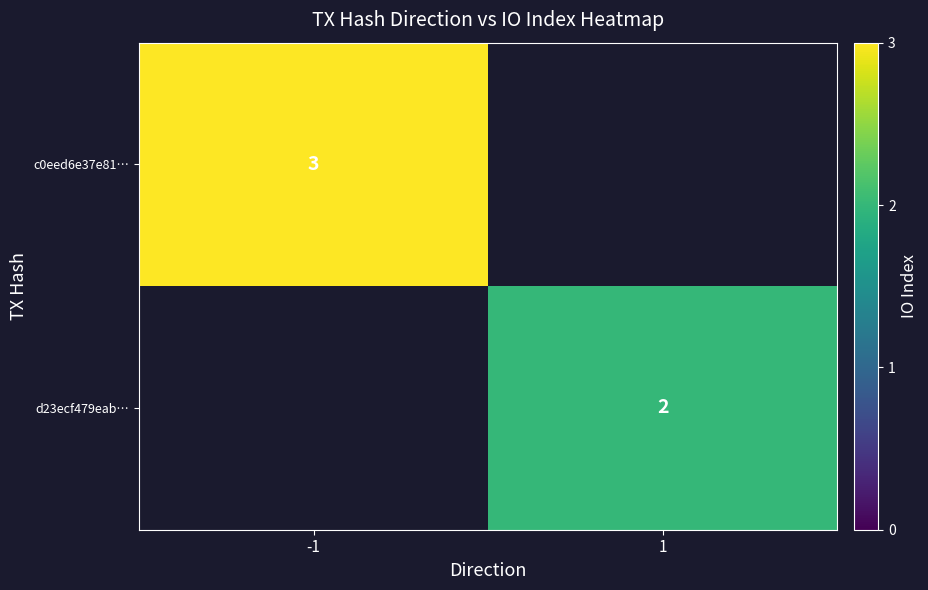

At which category does the chart reach its minimum across all series?

1